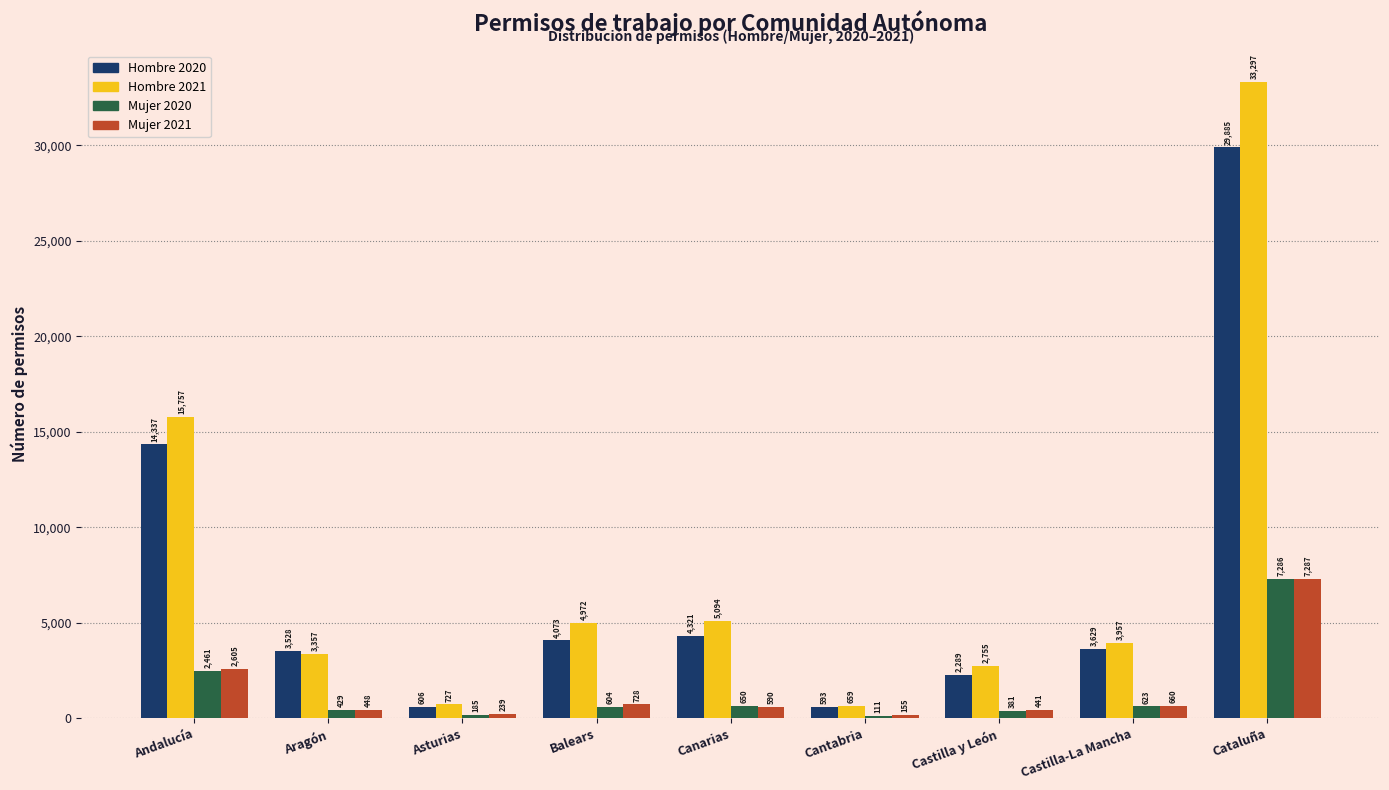

Reading left to right, what are all the values shown in this chart?

Hombre 2020: Andalucía=14337	Aragón=3528	Asturias=606	Balears=4073	Canarias=4321	Cantabria=593	Castilla y León=2289	Castilla-La Mancha=3629	Cataluña=29885
Hombre 2021: Andalucía=15757	Aragón=3357	Asturias=727	Balears=4972	Canarias=5094	Cantabria=659	Castilla y León=2755	Castilla-La Mancha=3957	Cataluña=33297
Mujer 2020: Andalucía=2461	Aragón=429	Asturias=185	Balears=604	Canarias=650	Cantabria=111	Castilla y León=381	Castilla-La Mancha=623	Cataluña=7286
Mujer 2021: Andalucía=2605	Aragón=448	Asturias=239	Balears=728	Canarias=590	Cantabria=155	Castilla y León=441	Castilla-La Mancha=660	Cataluña=7287